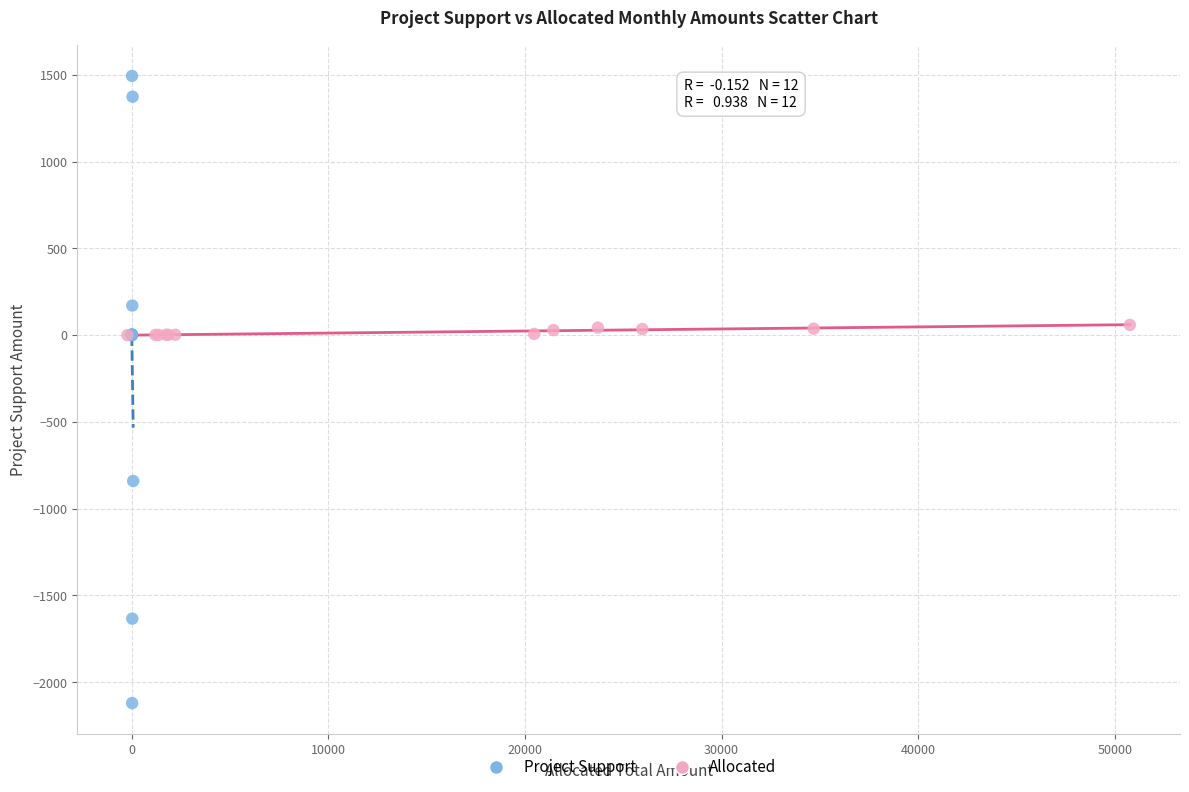

Which series has the widest spread of Y values?

Project Support